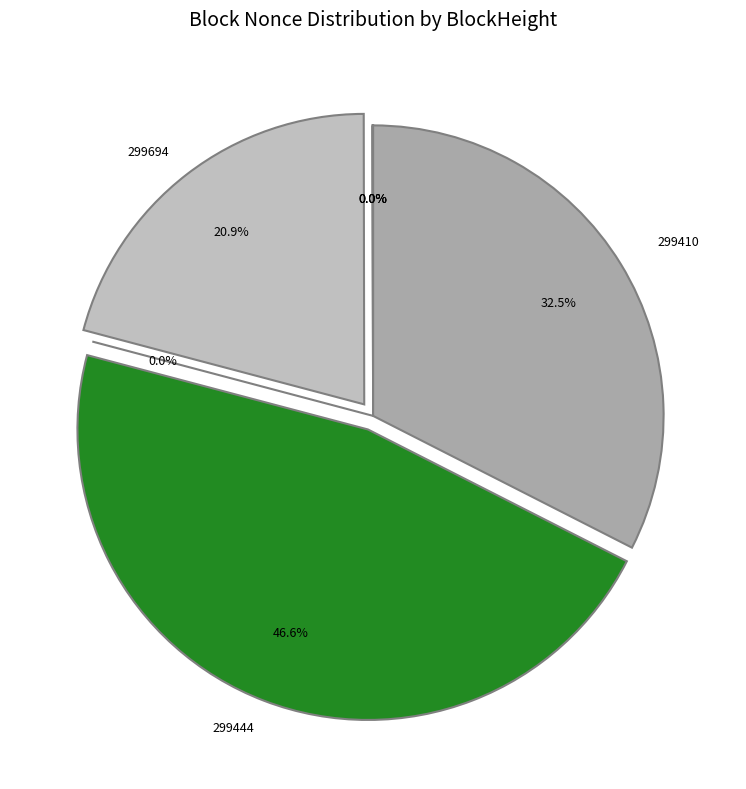

Is the sum of 335967 and 299444 greater than half?

No